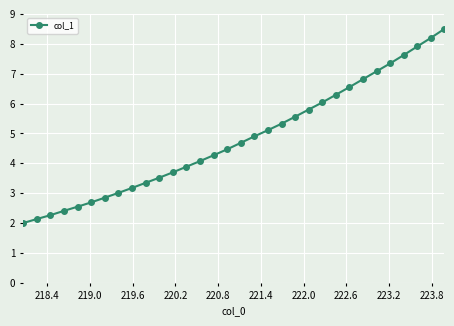

What is the value of the 11th point from the left?

3.5